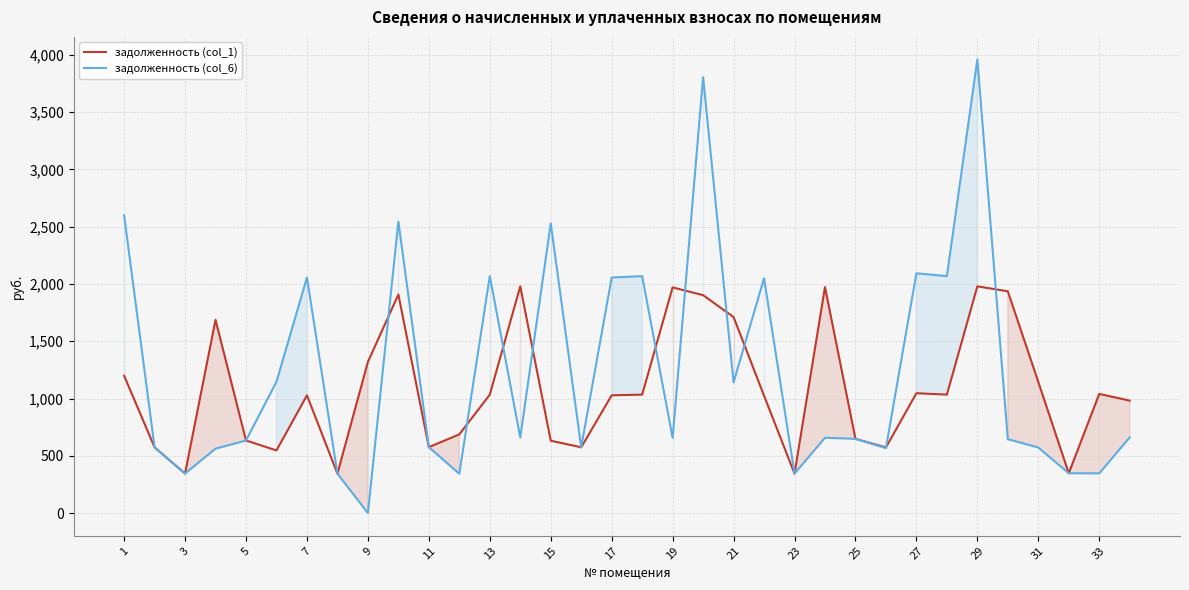

What is the approximate value of задолженность (col_6) at 23?

344.7